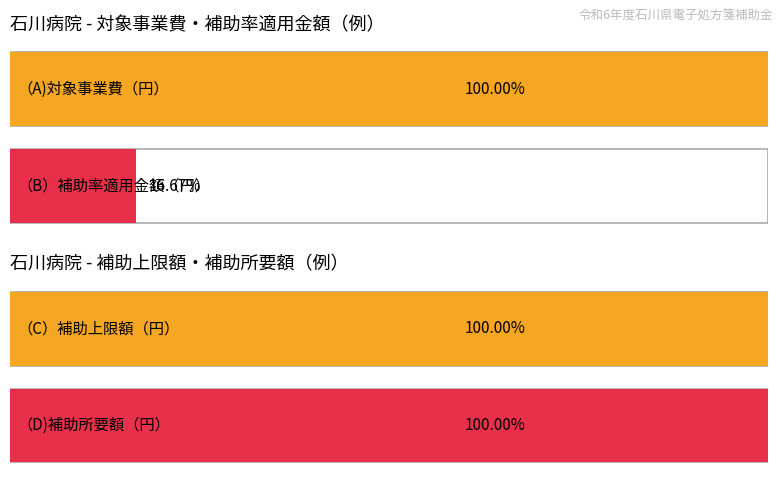

Which series has the largest range (max minus min)?

（A)対象事業費（円）